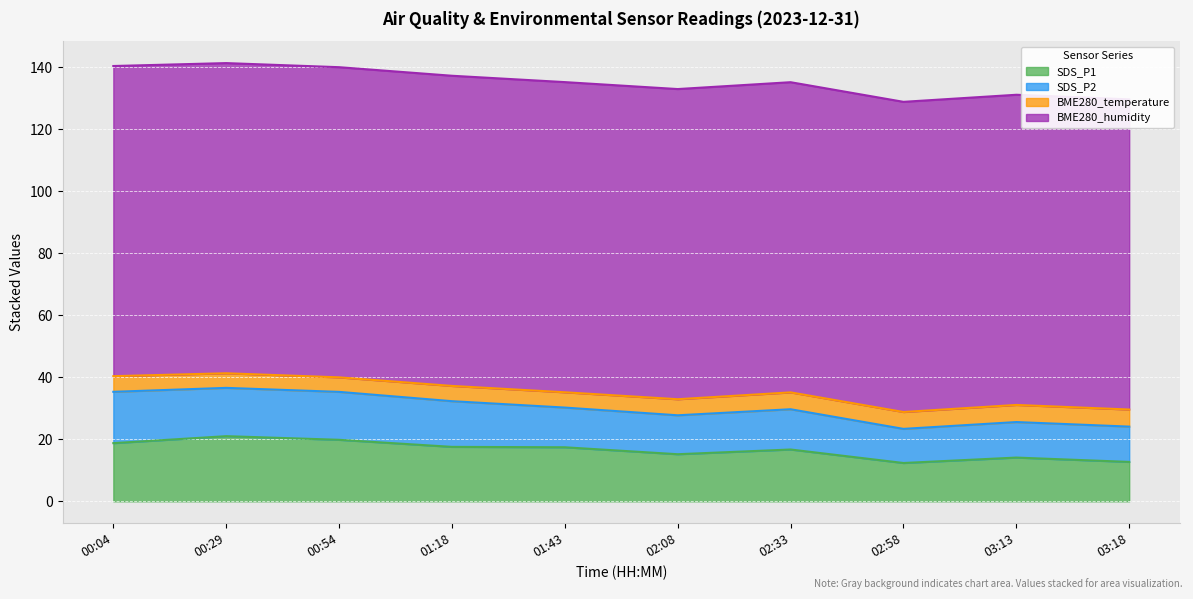

Is it true that BME280_temperature equals 5.4 at 02:33?

True